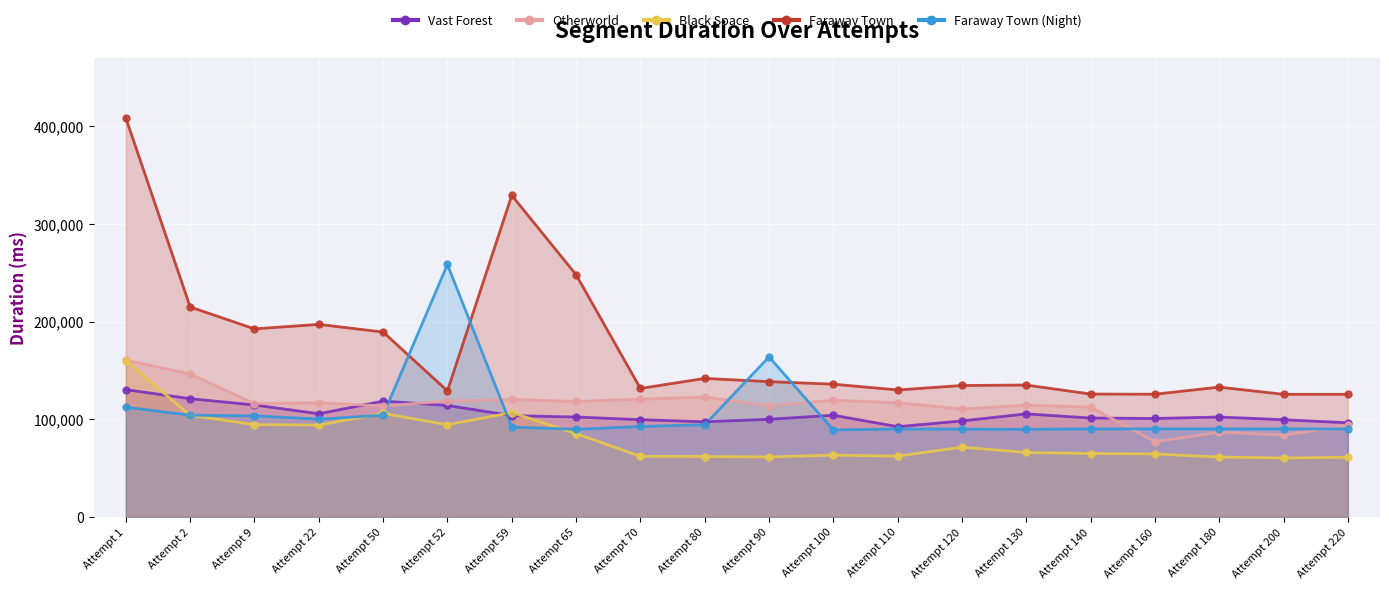

What are all the series names shown in the legend?

Vast Forest, Otherworld, Black Space, Faraway Town, Faraway Town (Night)